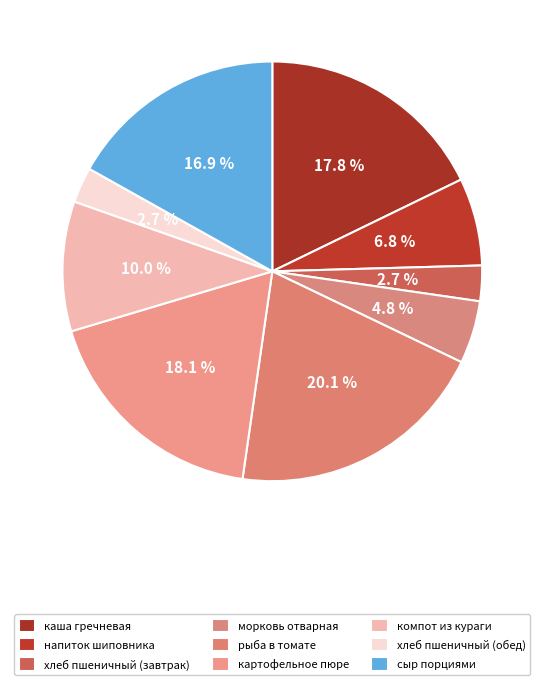

Is there a majority slice in this chart?

No